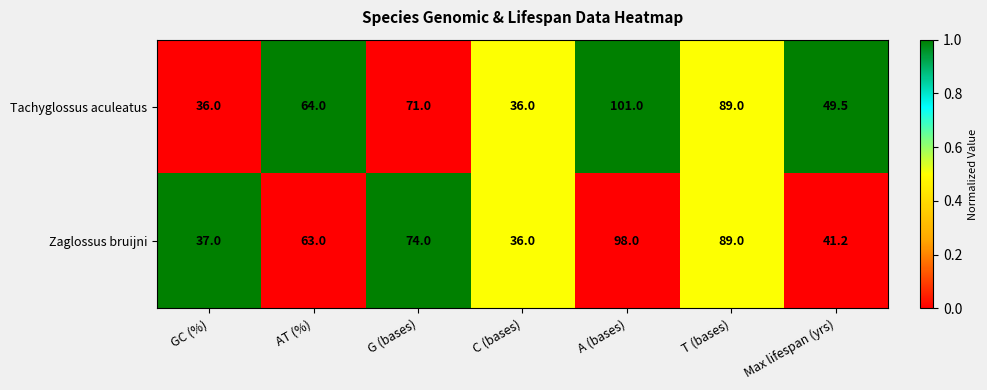

What is the difference between the maximum and minimum values in the Tachyglossus aculeatus series?

65.0